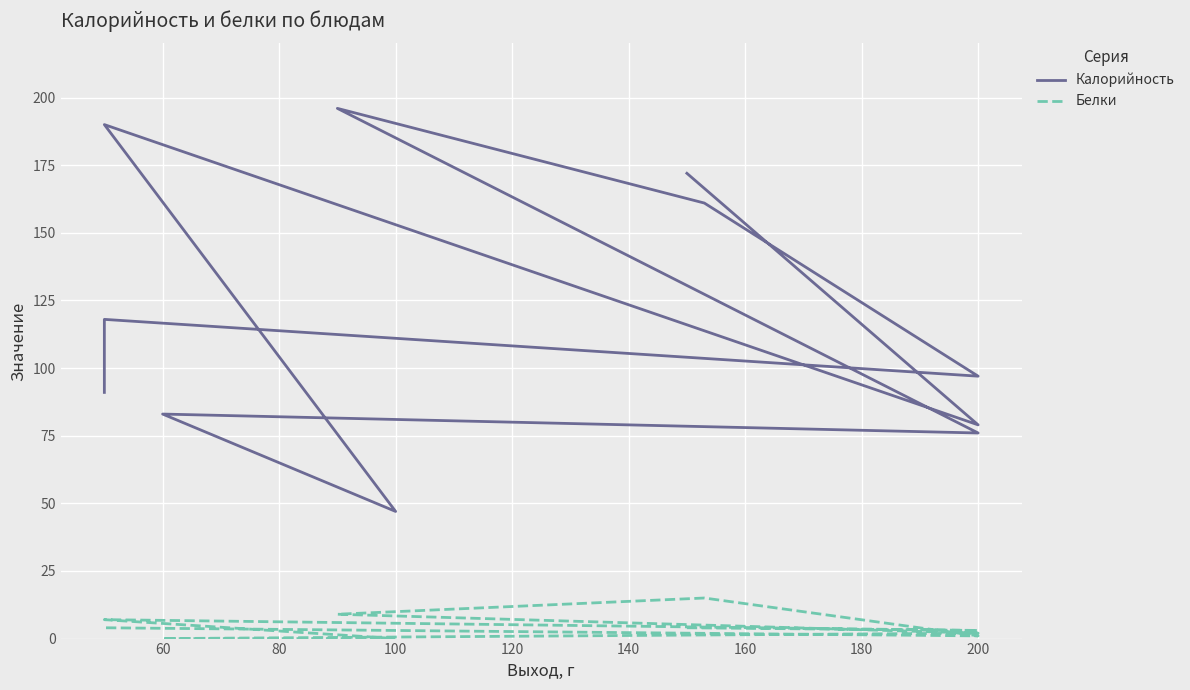

Is the value of Белки at 180 greater than the value of Калорийность at 220?

No